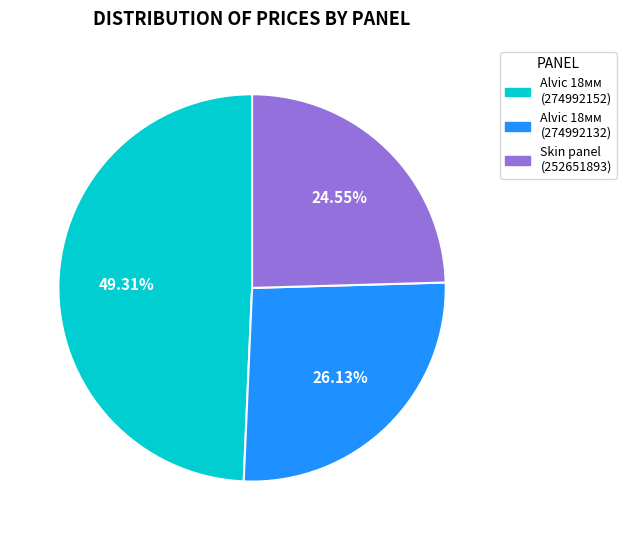

To the nearest percent, what is the difference between the largest and smallest slice percentages?

25%